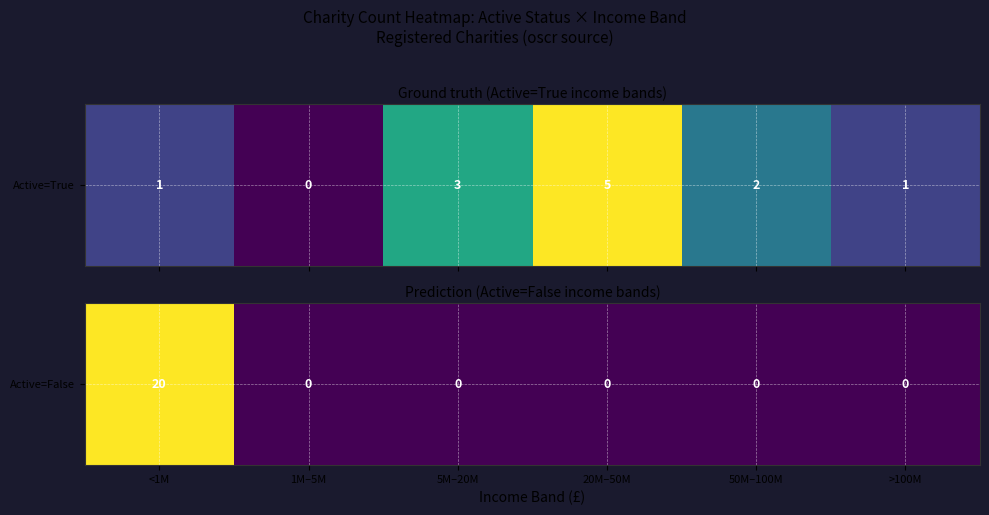

Is it true that the value at <1M is 10?

False